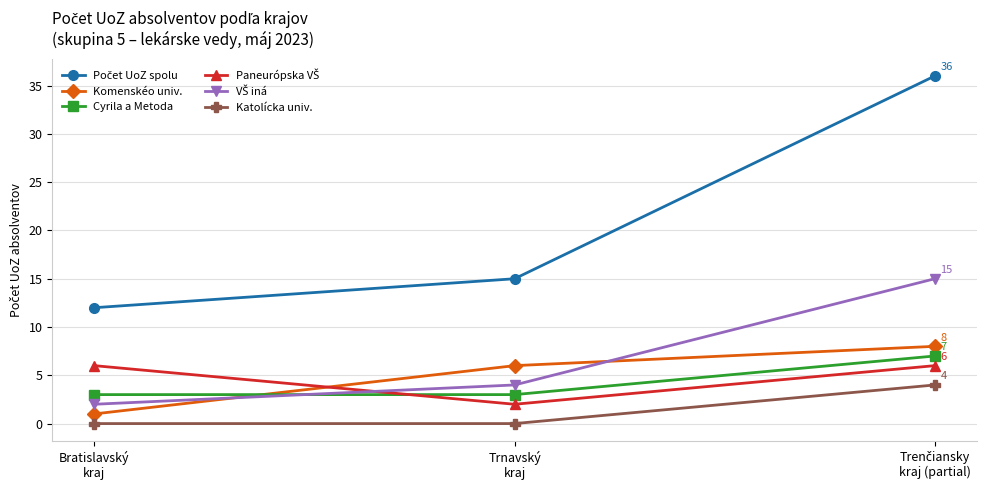

What is the sum of all Katolícka univ. values?

4